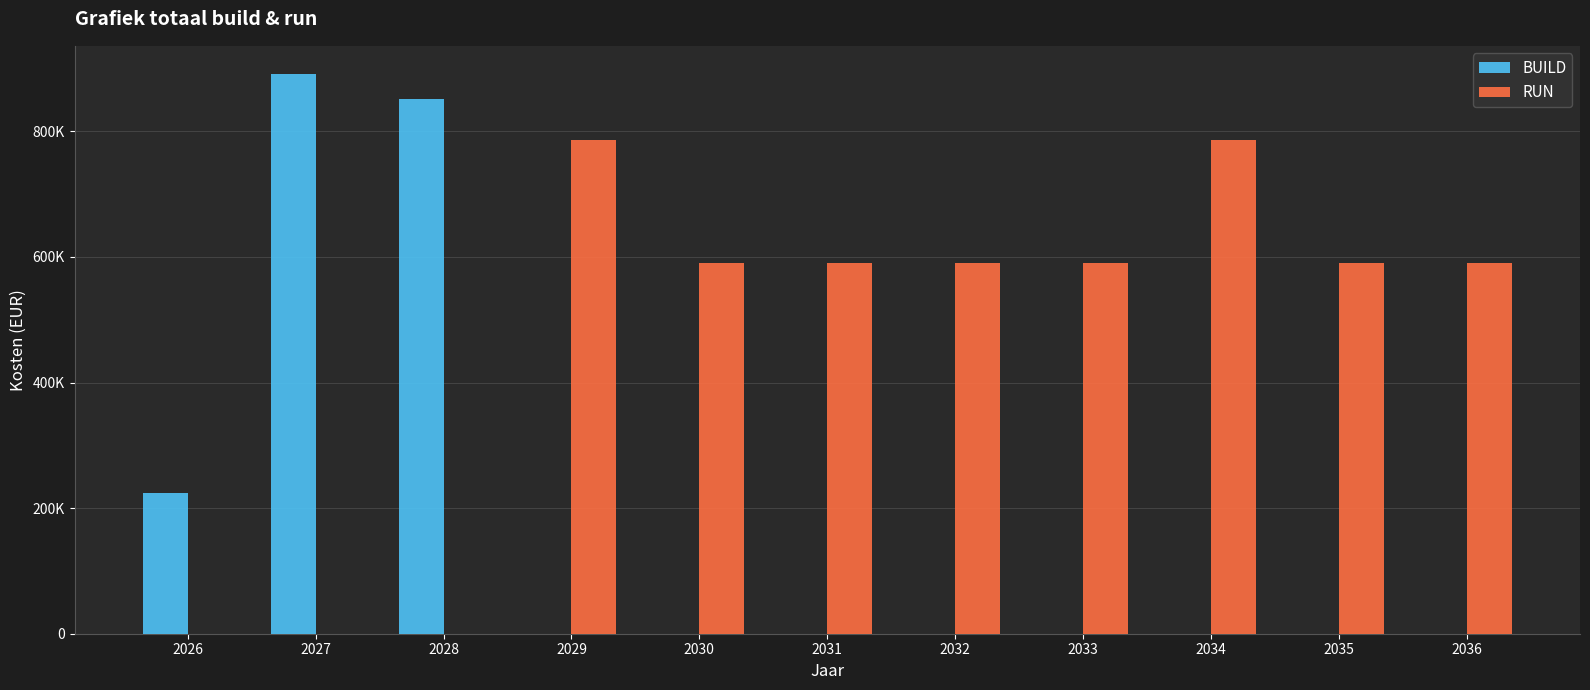

Are the bars grouped side by side (vs. stacked)?

Yes